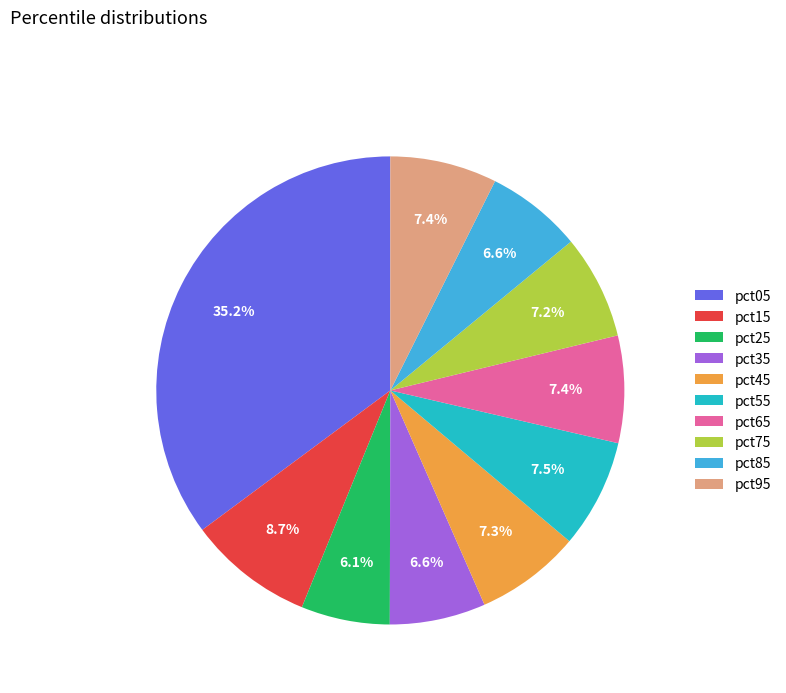

Do pct35 and pct75 together represent more than half of the pie?

No